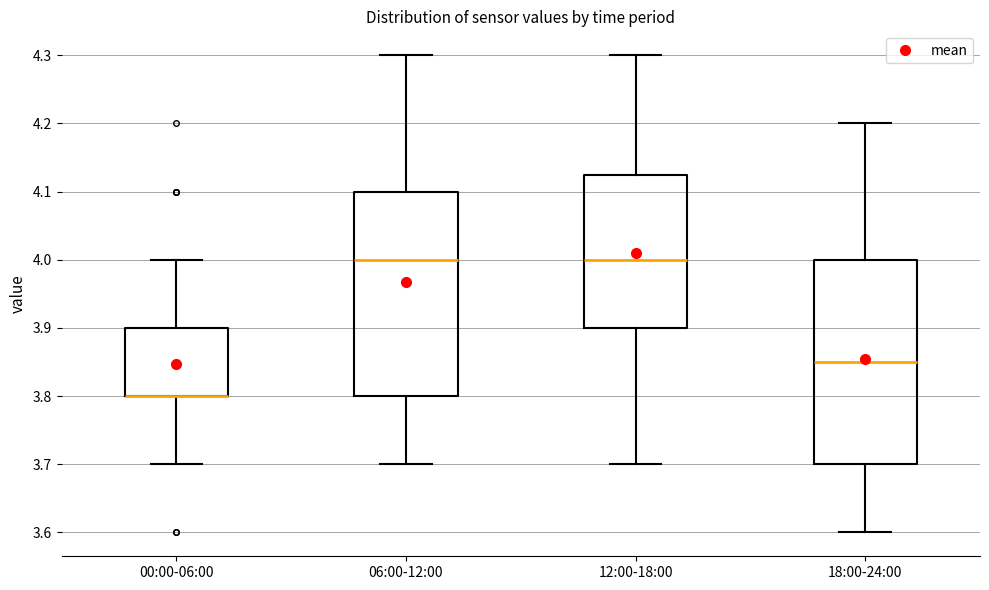

Reading left to right, read every box against the y-axis: the position of its median line, the range the box covers, and the ends of its whiskers. The values are not printed on the chart, so give them approximately, as read against the axis.

00:00-06:00: median 3.80 (drawn on the box's lower edge), box 3.80 to 3.90, whiskers 3.70 to 4.00
06:00-12:00: median 4.00, box 3.80 to 4.10, whiskers 3.70 to 4.30
12:00-18:00: median 4.00, box 3.90 to 4.13, whiskers 3.70 to 4.30
18:00-24:00: median 3.85, box 3.70 to 4.00, whiskers 3.60 to 4.20